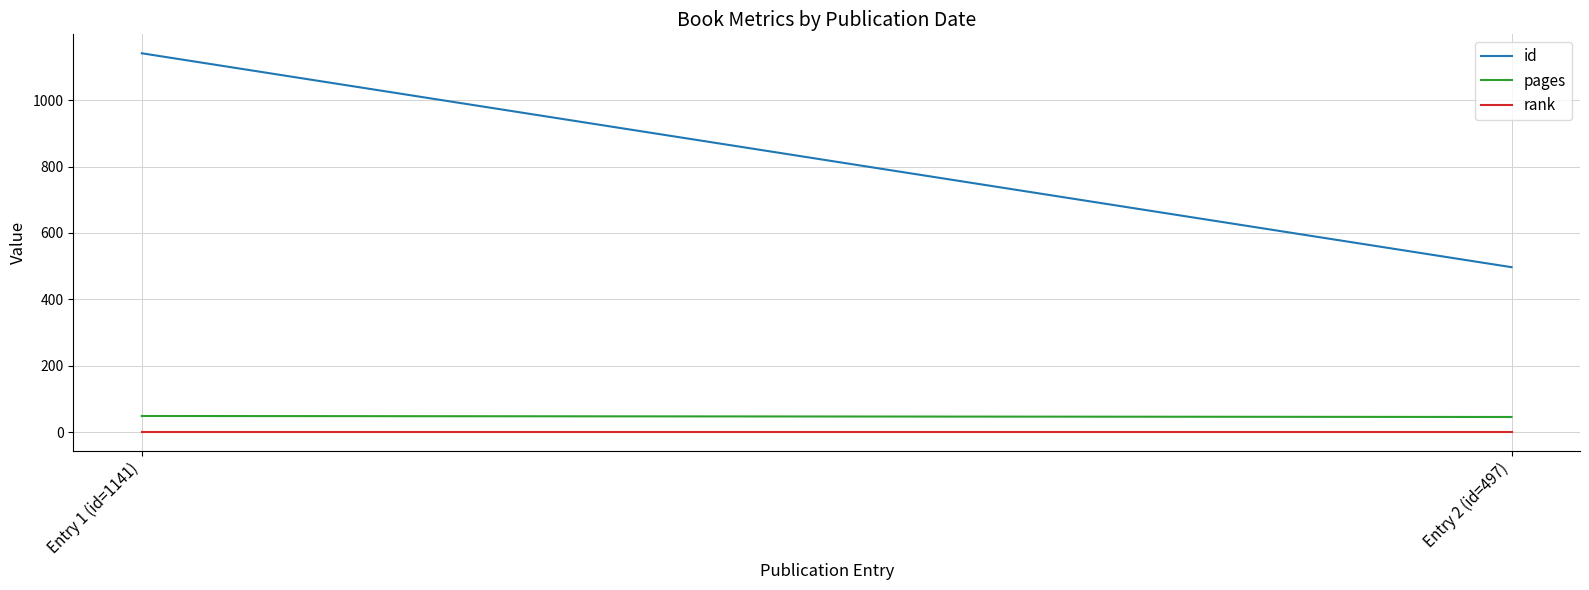

What is the sum of the rank values at Entry 2 (id=497) and Entry 1 (id=1141)?

2